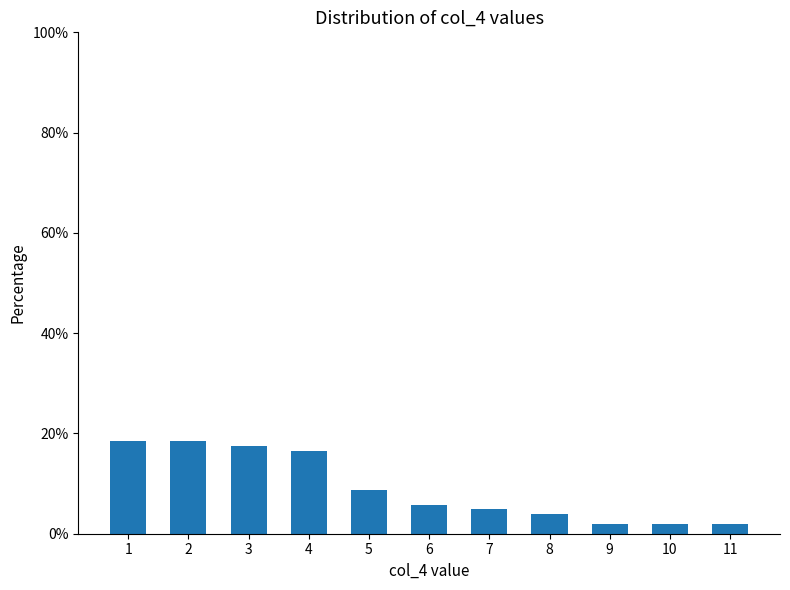

Reading left to right, list all the values displayed in this chart.

18.4	18.4	17.5	16.5	8.7	5.8	4.9	3.9	1.9	1.9	1.9